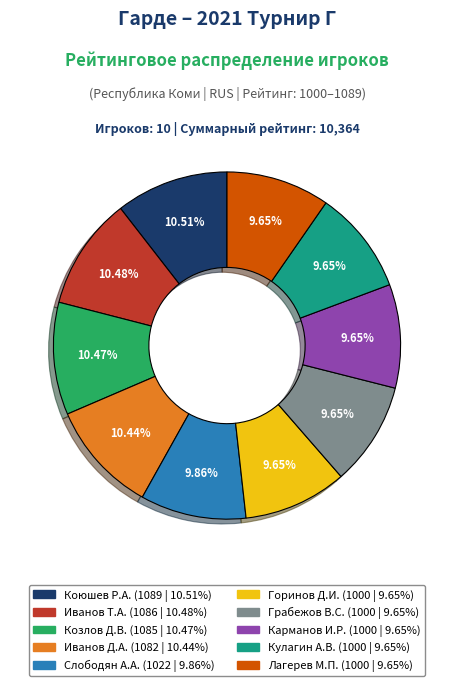

Is the sum of Козлов Д.В. (1085 | 10.47%) and Лагерев М.П. (1000 | 9.65%) greater than half?

No